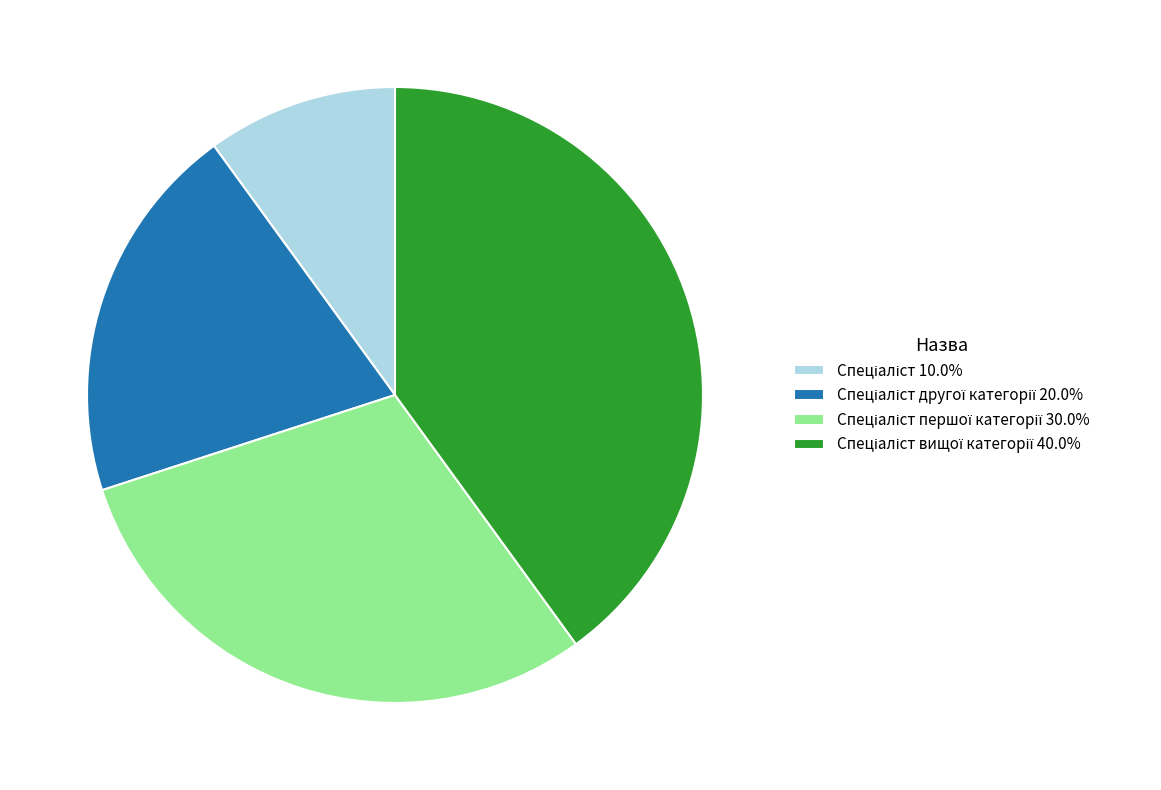

Is there a majority slice in this chart?

No